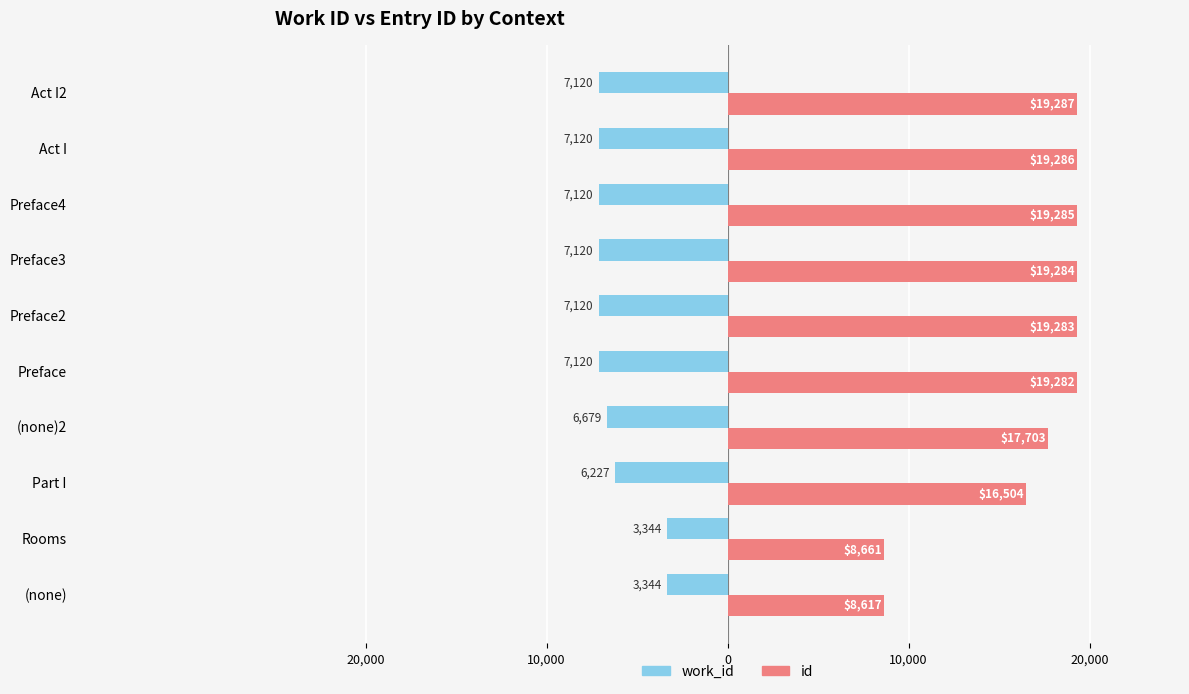

What are all the series names shown in the legend?

work_id, id